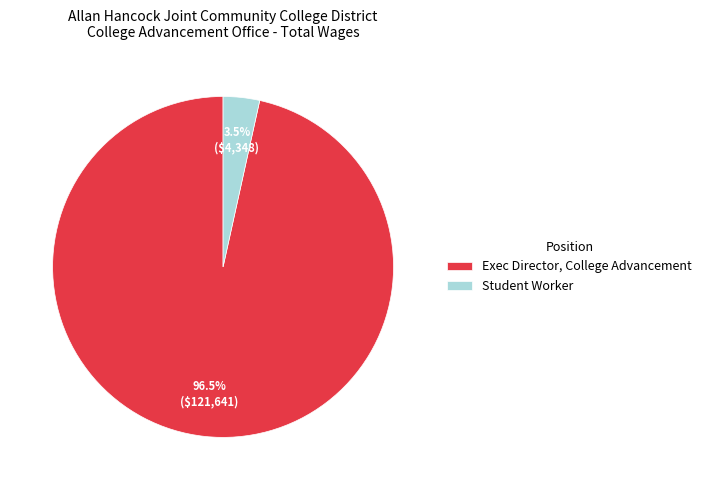

Rank the categories by value from lowest to highest.

Student Worker, Exec Director, College Advancement